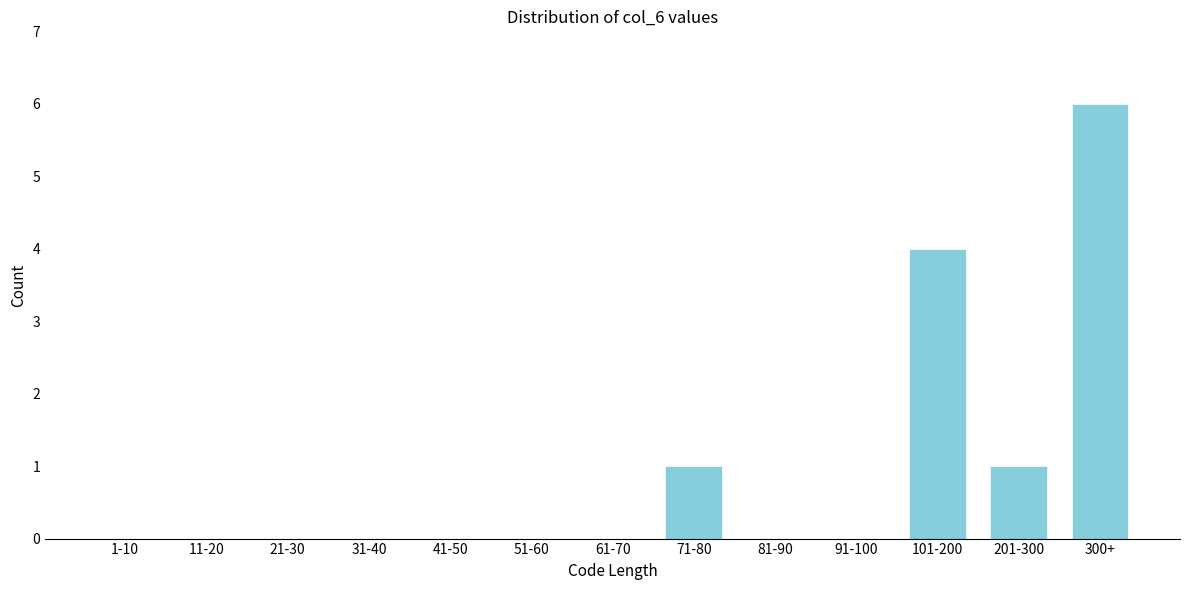

Reading right to left, transcribe all the data shown in this chart.

300+=6	201-300=1	101-200=4	91-100=0	81-90=0	71-80=1	61-70=0	51-60=0	41-50=0	31-40=0	21-30=0	11-20=0	1-10=0